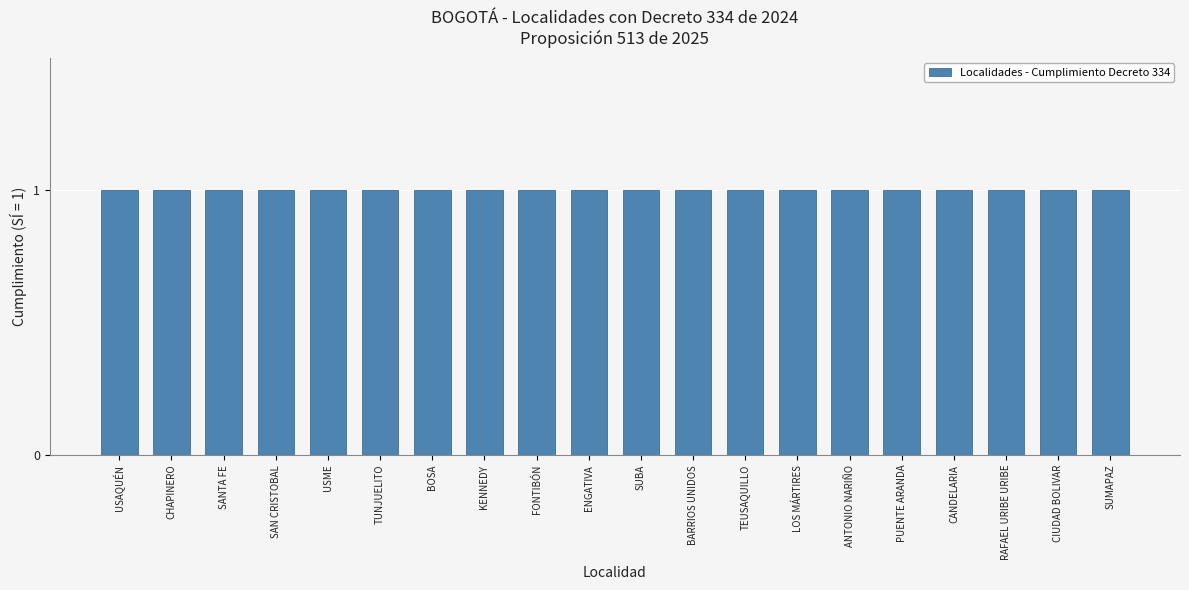

At which category does the chart reach its peak across all series?

SUMAPAZ